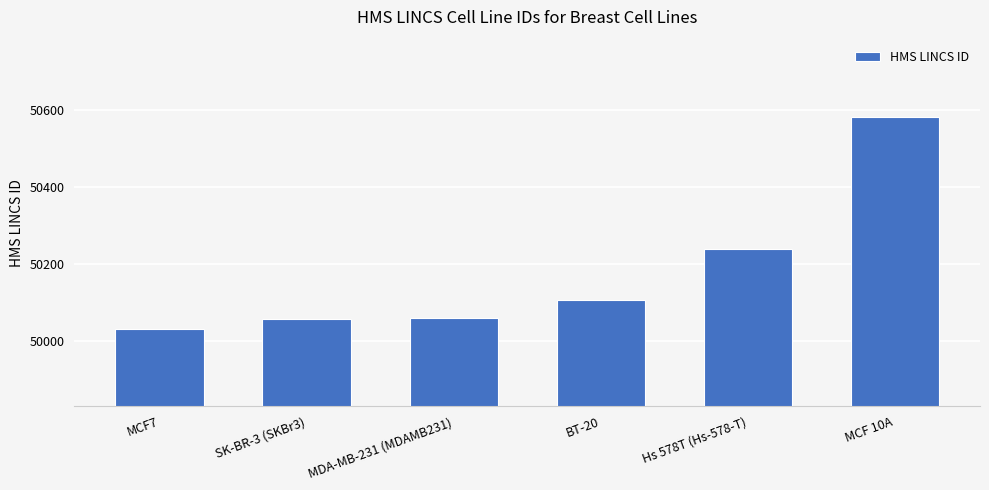

How many bars are there in total?

6